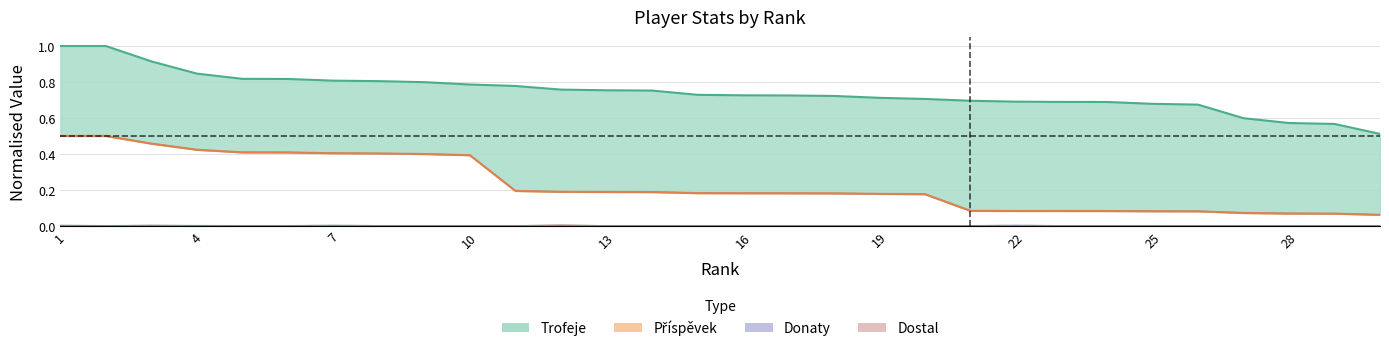

The Příspěvek series shows 0.4 at 5. True or false?

True